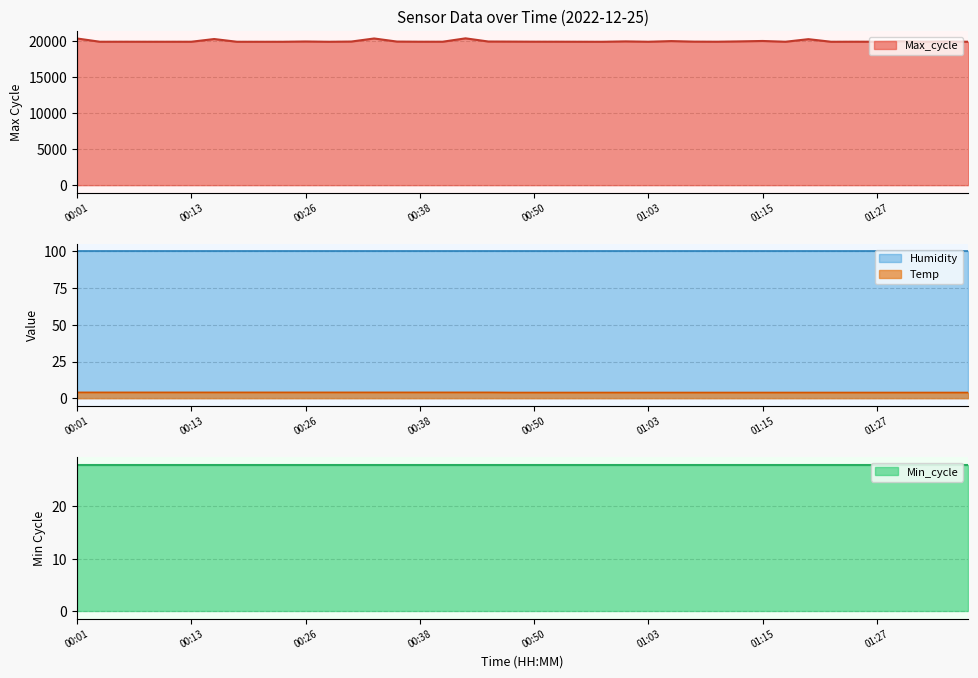

What is the lowest value of the Max_cycle series?

19909